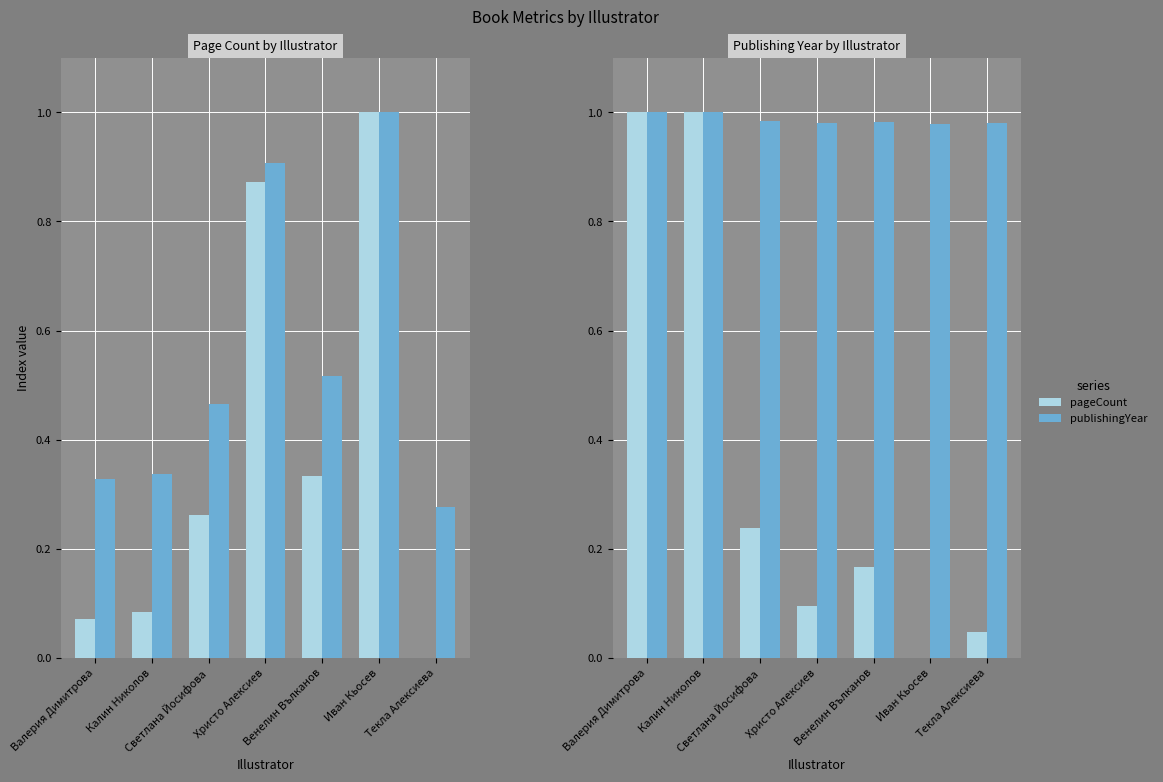

What are all the series names shown in the legend?

pageCount, publishingYear